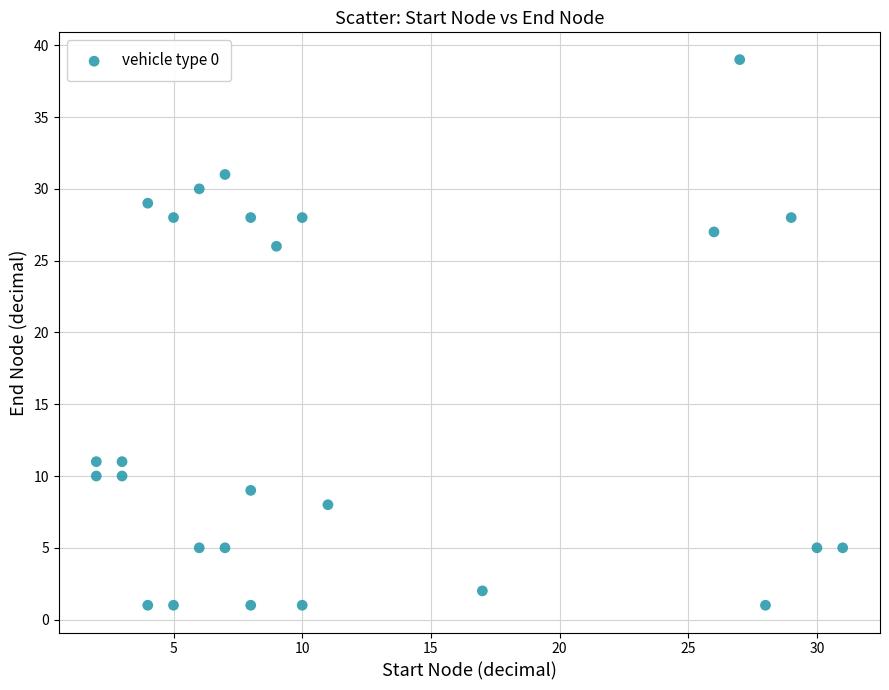

What is the range of X values (max minus min)?

29